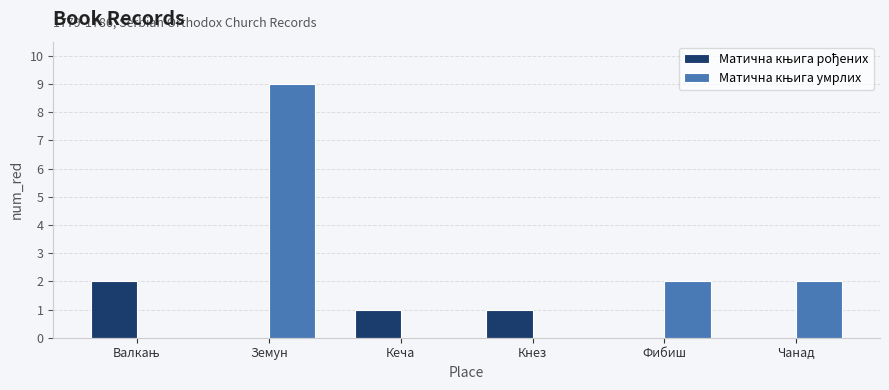

At which category does the chart reach its peak across all series?

Земун